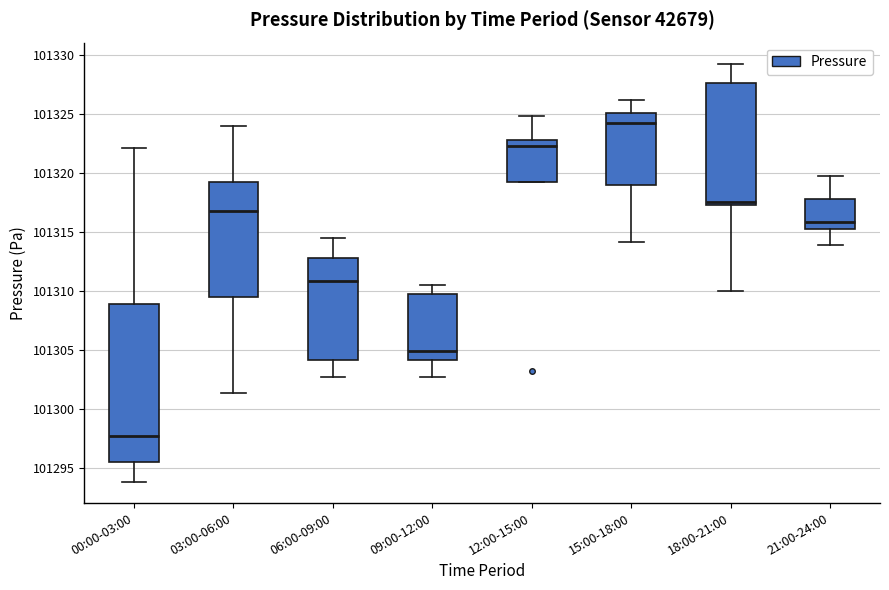

Reading left to right, transcribe this box plot: for each box, give where its median line is, the range the box spans, and where its two whiskers end, as read against the y-axis. The values are not printed on the chart, so give them approximately, as read against the axis.

00:00-03:00: median 101298.0, box 101295.5 to 101309.0, whiskers 101294.0 to 101322.0
03:00-06:00: median 101317.0, box 101309.5 to 101319.5, whiskers 101301.5 to 101324.0
06:00-09:00: median 101311.0, box 101304.0 to 101313.0, whiskers 101303.0 to 101314.5
09:00-12:00: median 101305.0, box 101304.0 to 101310.0, whiskers 101303.0 to 101310.5
12:00-15:00: median 101322.5, box 101319.5 to 101323.0, whiskers 101319.5 to 101325.0
15:00-18:00: median 101324.5, box 101319.0 to 101325.0, whiskers 101314.0 to 101326.0
18:00-21:00: median 101317.5 (just above the box's lower edge), box 101317.5 to 101327.5, whiskers 101310.0 to 101329.5
21:00-24:00: median 101316.0, box 101315.5 to 101318.0, whiskers 101314.0 to 101320.0